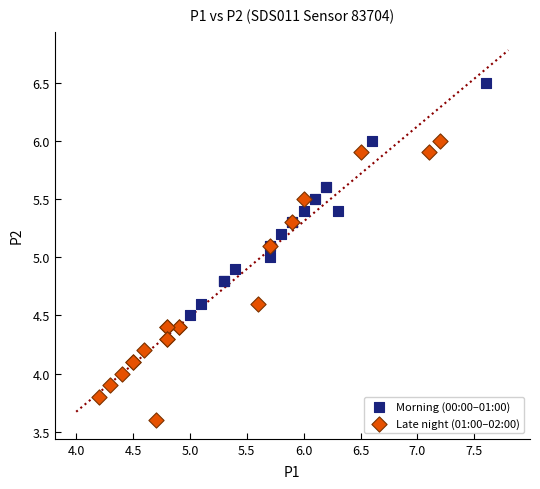

Which series reaches the minimum Y coordinate?

Late night (01:00–02:00)